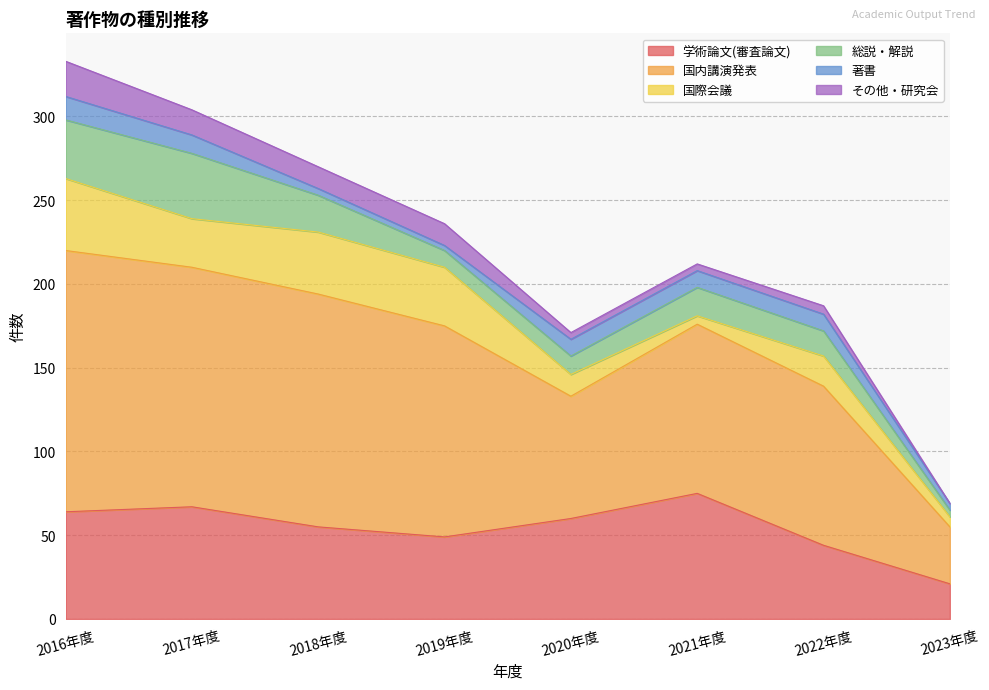

Where is the first local minimum for 国内講演発表?

2020年度